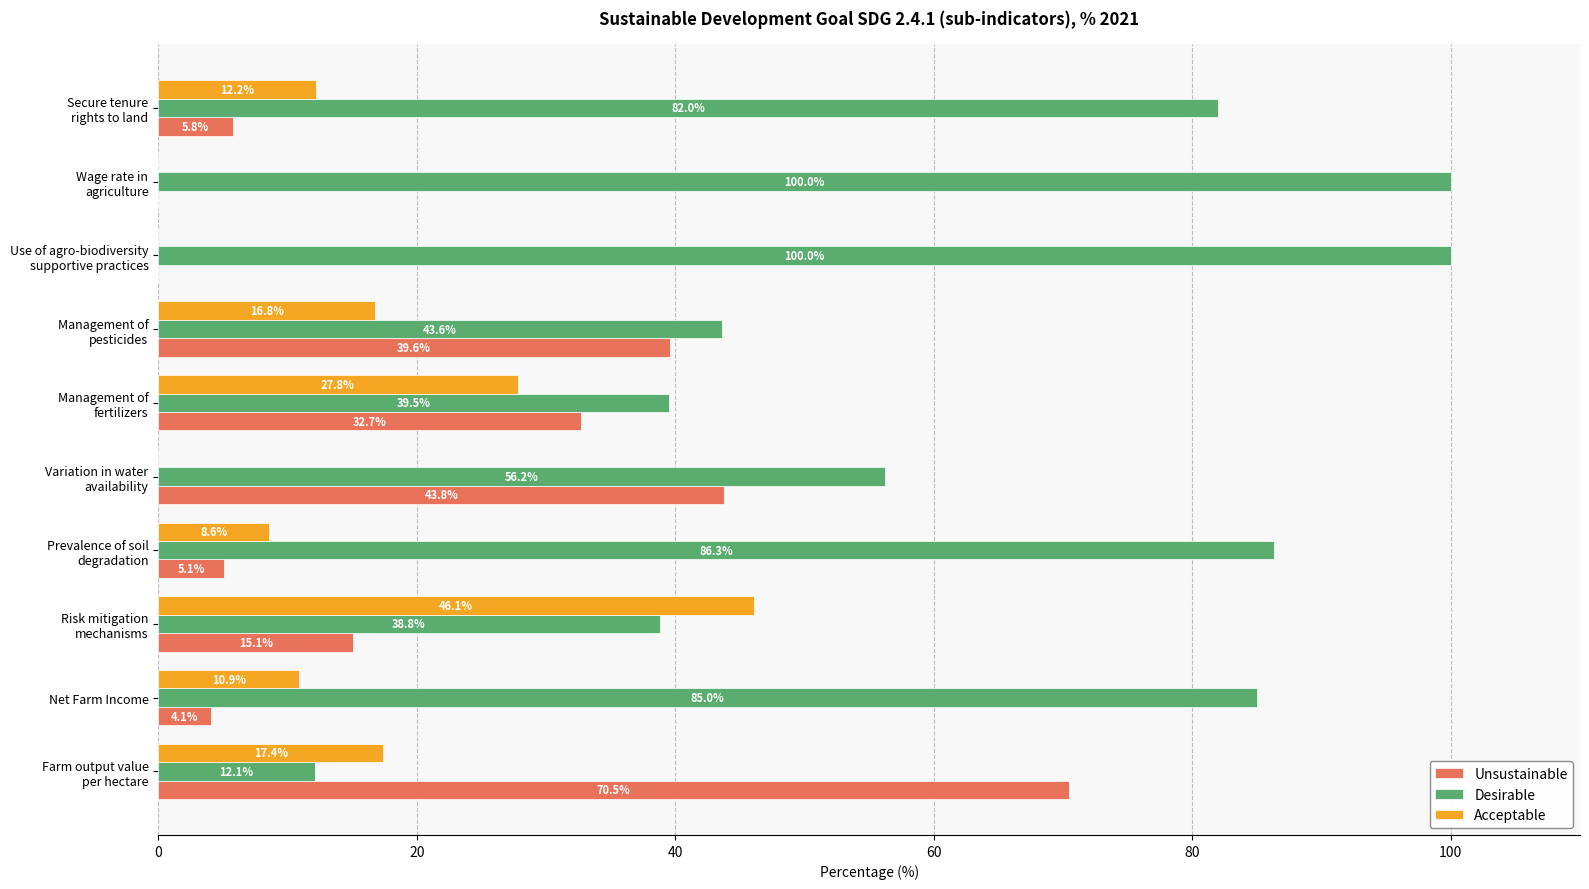

What is the sum of all Acceptable values?

139.8